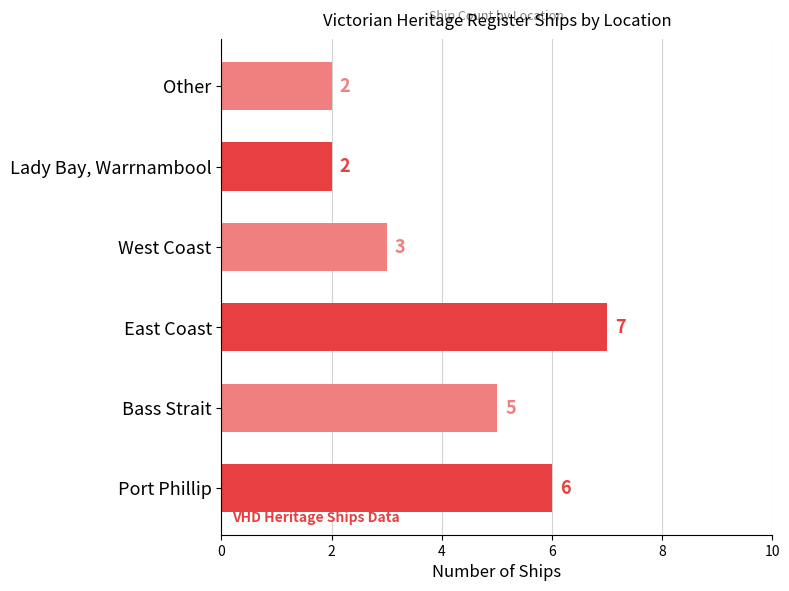

Read the value at East Coast.

7